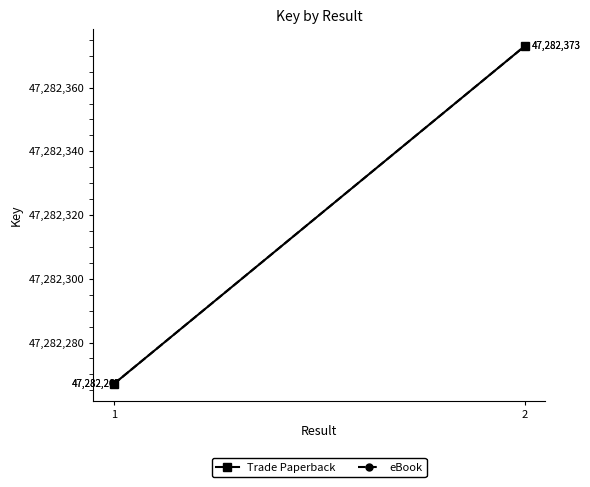

At how many categories does at least one series exceed 47282326?

1